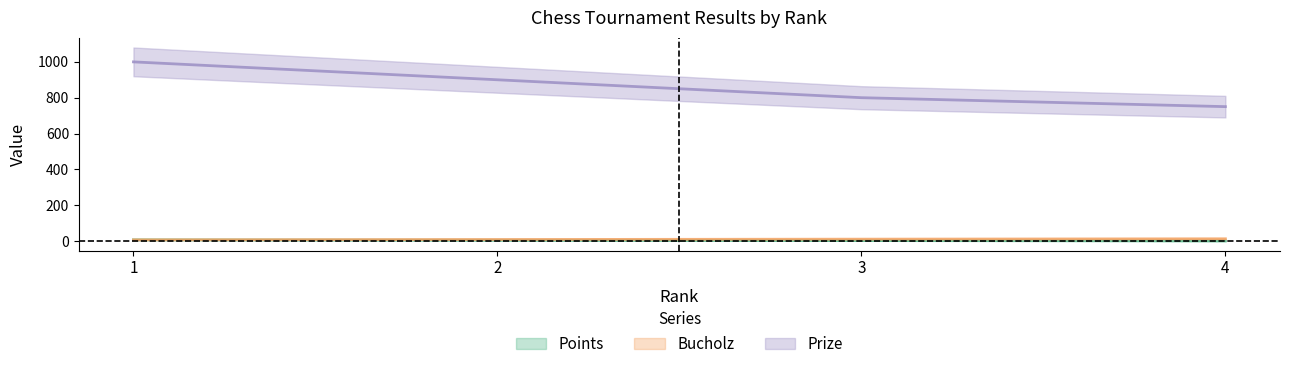

Is it true that Points equals 6 at 1?

True